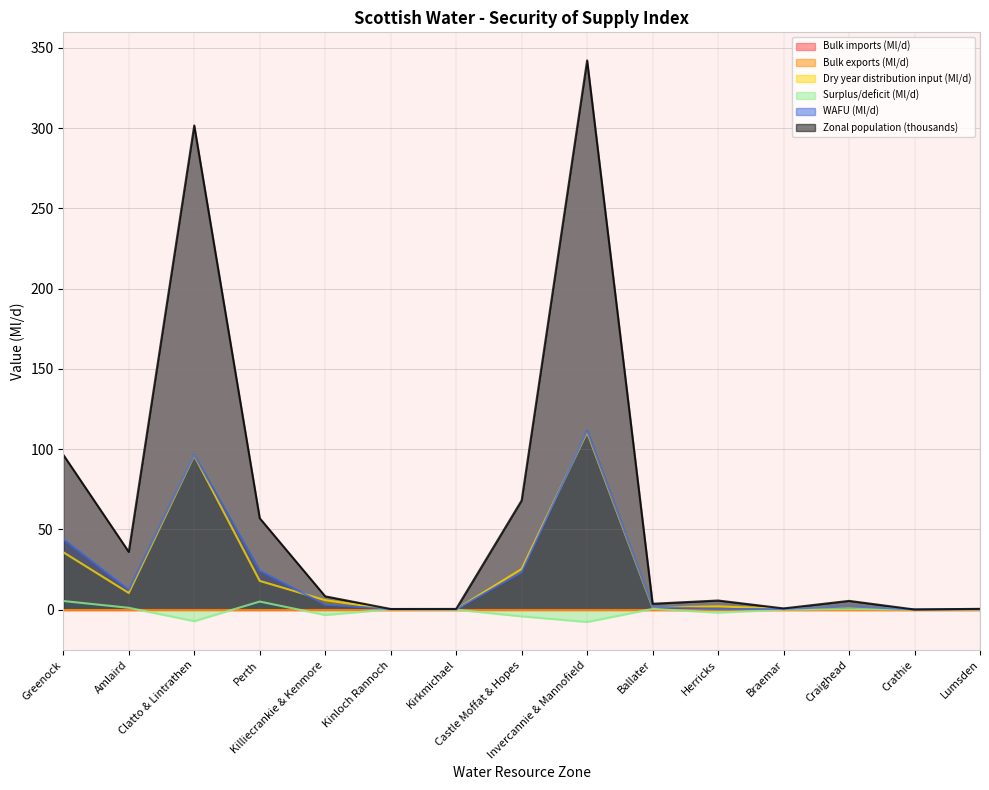

At which label is Dry year distribution input (Ml/d) closest to 55?

Greenock